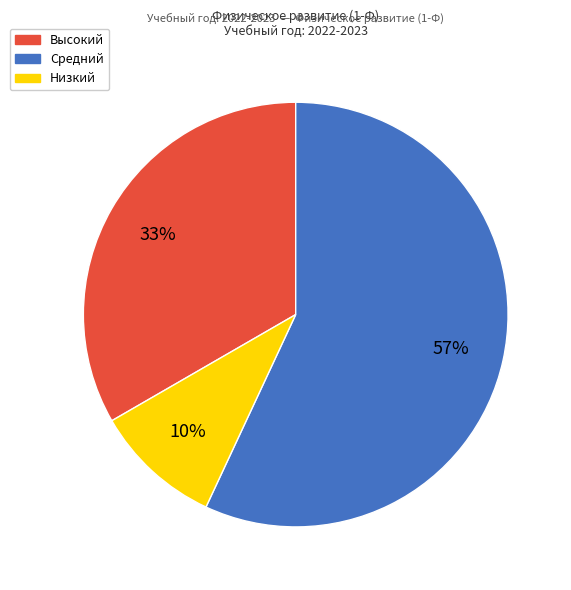

Count the number of slices in the pie.

3